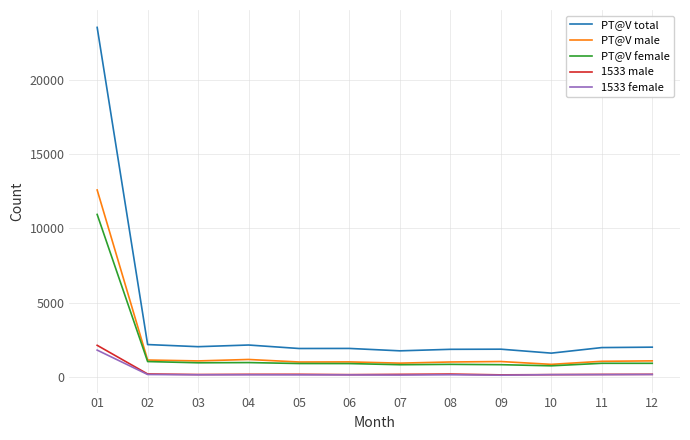

Rank the series by their maximum value, from lowest to highest.

1533 female, 1533 male, PT@V female, PT@V male, PT@V total